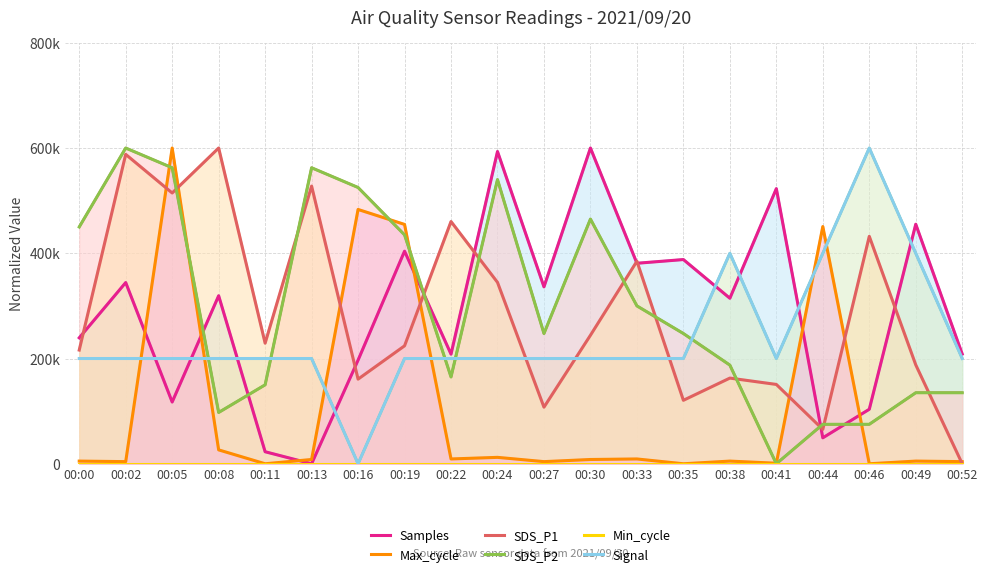

Which series has the largest total across all categories?

SDS_P2